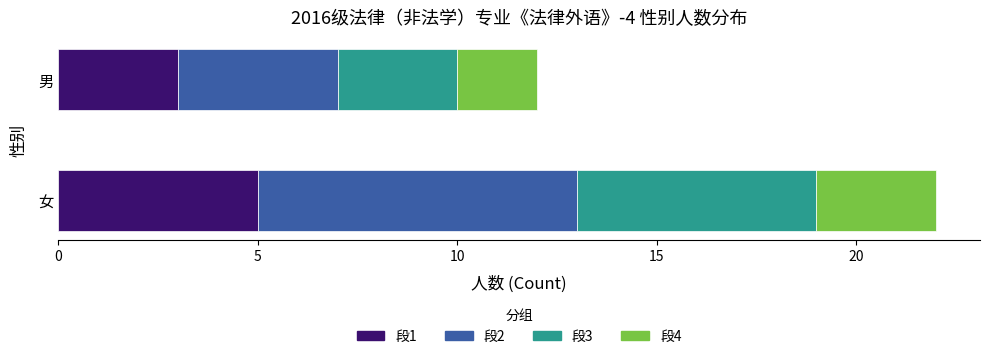

The 段1 series shows 5 at 女. True or false?

True